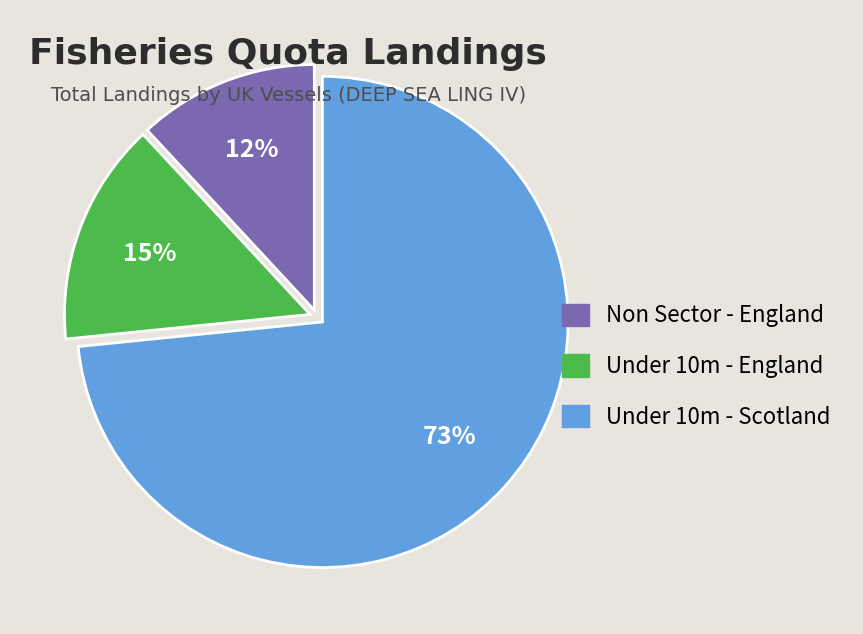

To the nearest percent, what is the difference between the Non Sector - England and Under 10m - England slice percentages?

3%